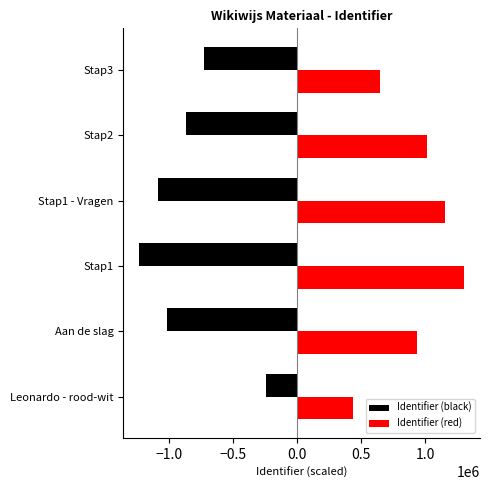

What is the difference between the Identifier (black) values at Aan de slag and Stap1?

217019.2